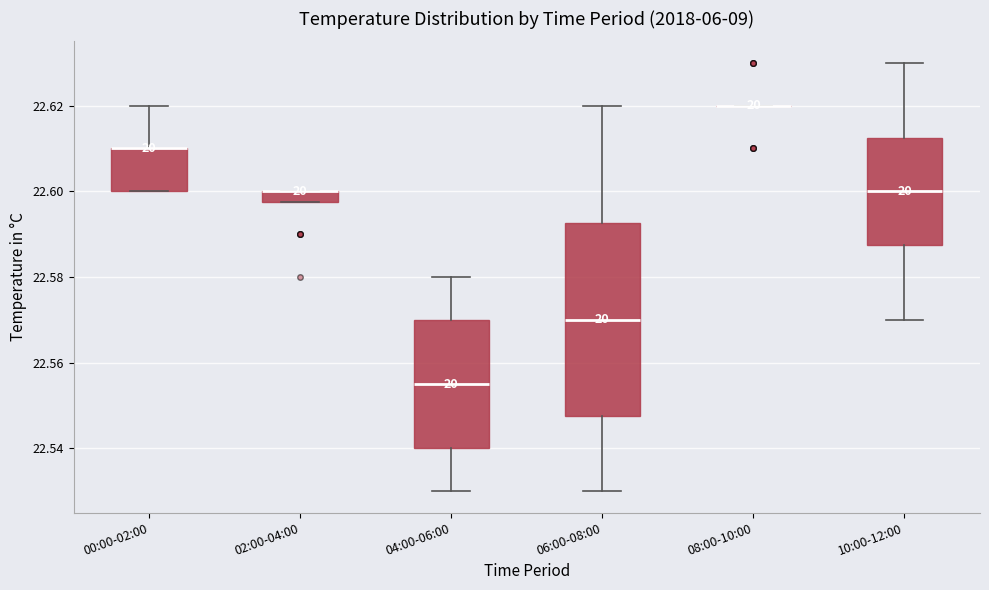

Comparing the boxes themselves (not the whiskers), which one is the tallest?

06:00-08:00